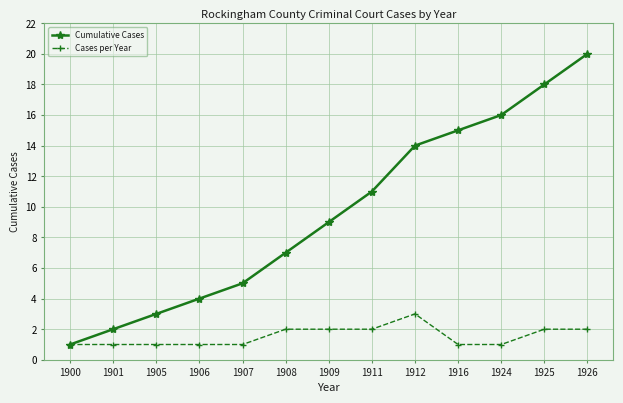

True or false: Cumulative Cases has more than 2 points higher than both neighbors.

False